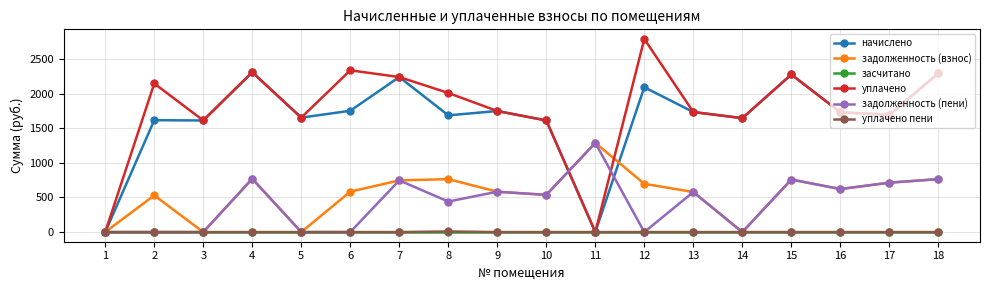

What is the value of the уплачено point at the 7th from the left?

2238.0